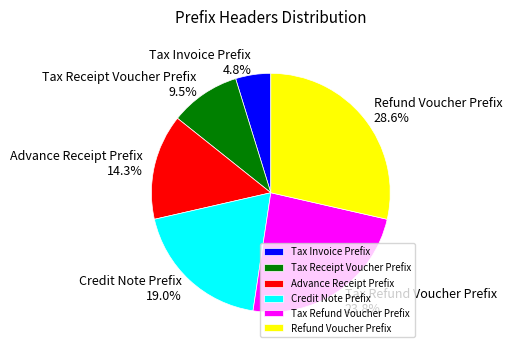

Rank the categories by value from highest to lowest.

Refund Voucher Prefix, Tax Refund Voucher Prefix, Credit Note Prefix, Advance Receipt Prefix, Tax Receipt Voucher Prefix, Tax Invoice Prefix